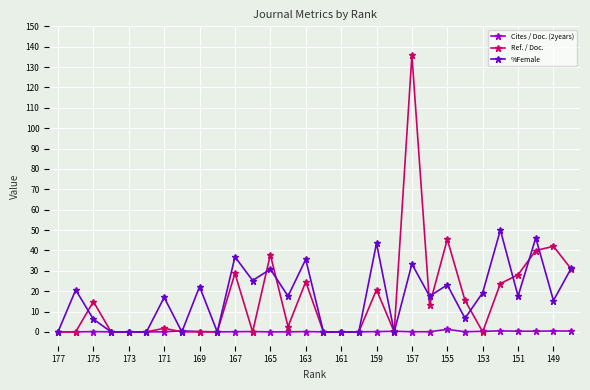

True or false: Cites / Doc. (2years) has more than 1 points higher than both neighbors.

True